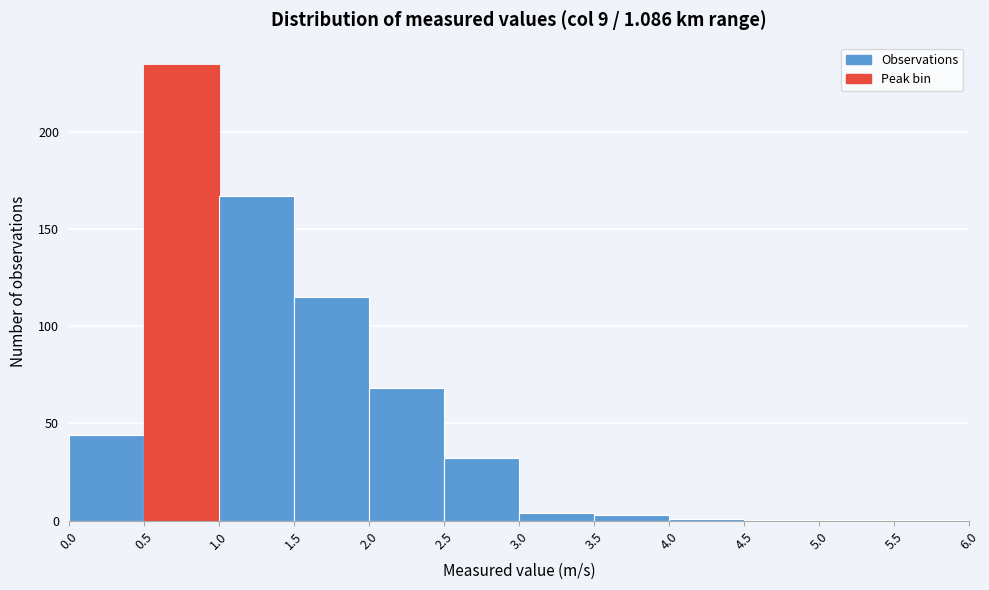

How tall is the bar that spans 1.5 to 2.0 on the x-axis? The values are not printed on the chart, so give them approximately, as read against the axis.

115